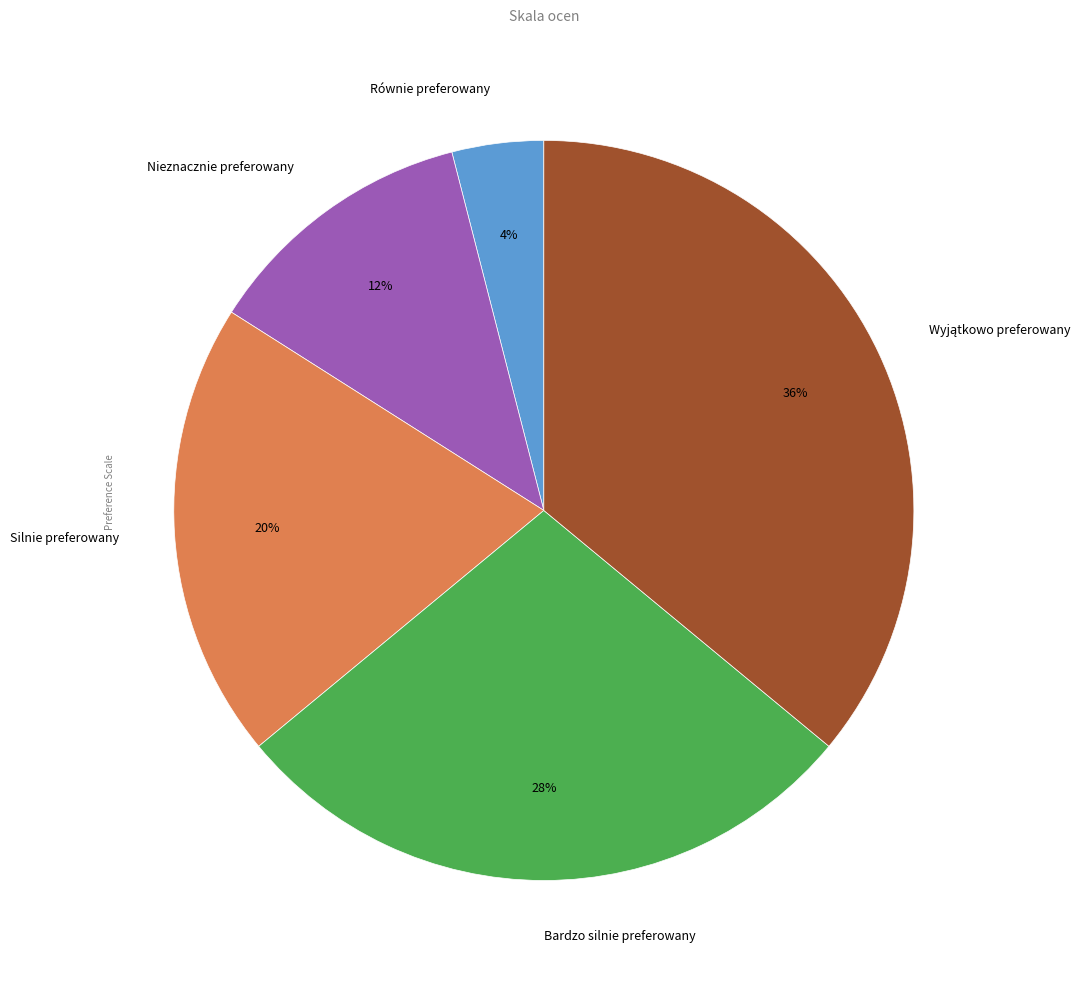

Is it true that Równie preferowany is 4% of the pie?

True